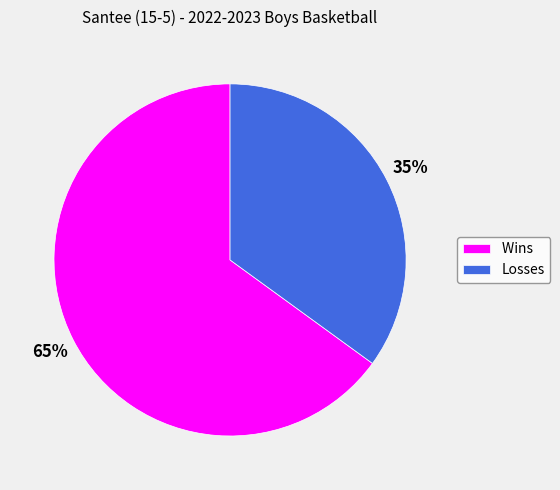

Which has a higher value, Losses or Wins?

Wins